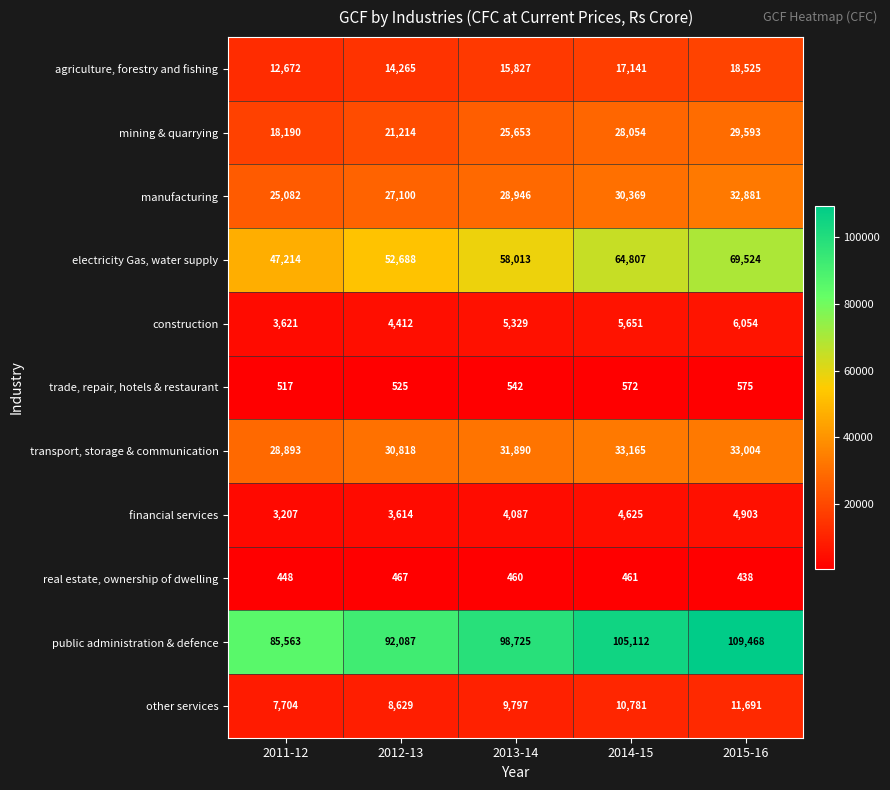

List the series in order of their peak value, highest first.

public administration & defence, electricity Gas, water supply, transport, storage & communication, manufacturing, mining & quarrying, agriculture, forestry and fishing, other services, construction, financial services, trade, repair, hotels & restaurant, real estate, ownership of dwelling